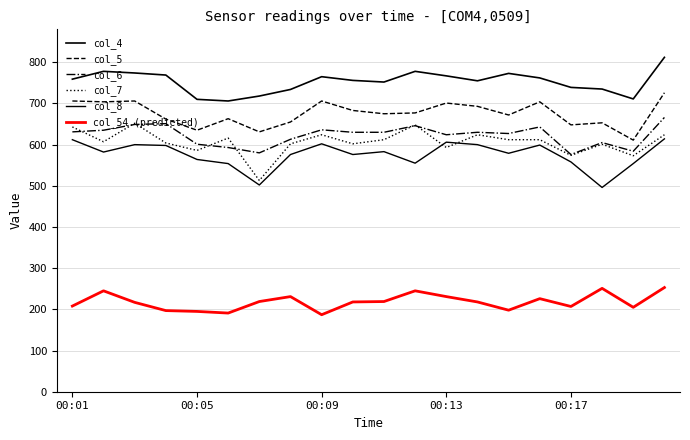

Reading left to right, what are all the values shown in this chart?

col_4: 759	778	774	769	710	706	718	734	765	756	752	778	767	755	773	762	739	735	711	812
col_5: 706	704	706	662	635	663	631	655	706	683	675	677	701	693	672	704	648	653	611	726
col_6: 631	635	649	651	601	593	580	613	636	630	630	646	624	630	627	643	576	605	584	666
col_7: 643	607	652	604	586	616	513	602	624	602	612	648	593	624	612	612	574	601	573	624
col_8: 612	582	600	598	564	554	502	576	602	576	583	555	606	600	579	599	558	496	554	614
col_54 (predicted): 208	245	217	197	195	191	219	231	187	218	219	245	231	218	198	226	207	251	205	253